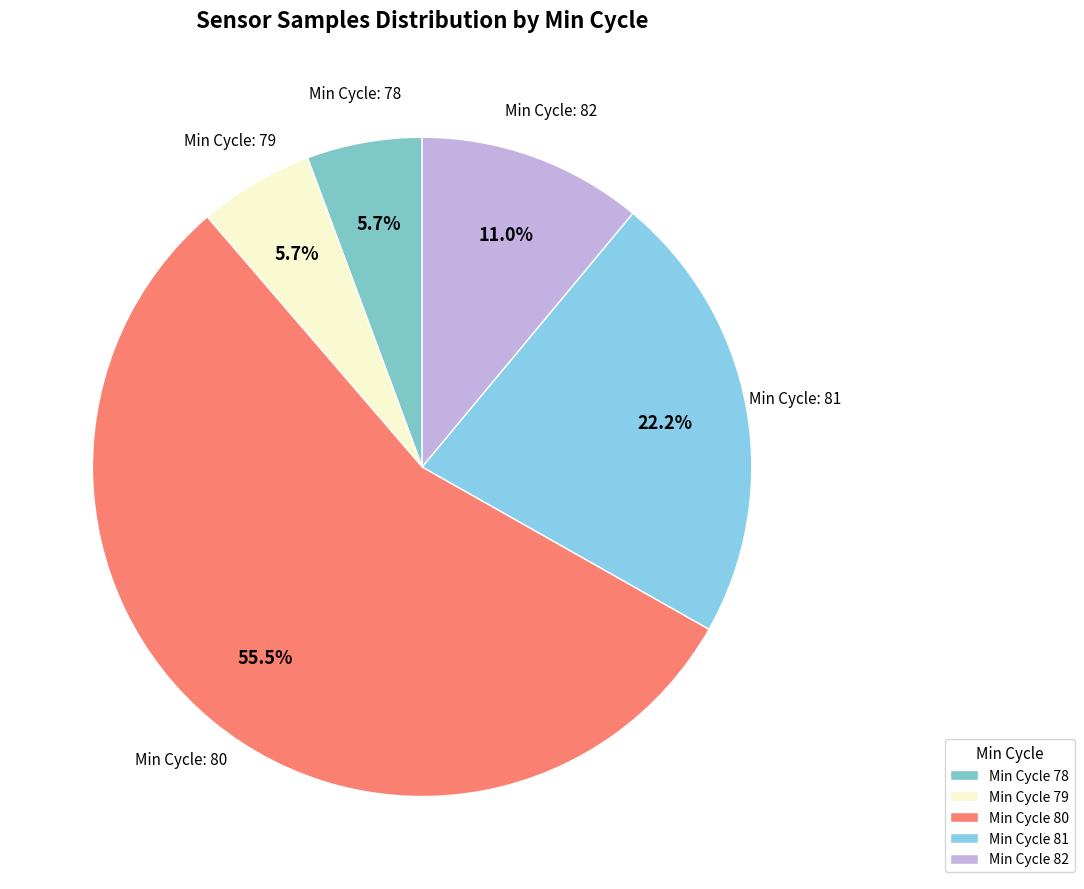

How many slices are in this pie chart?

5